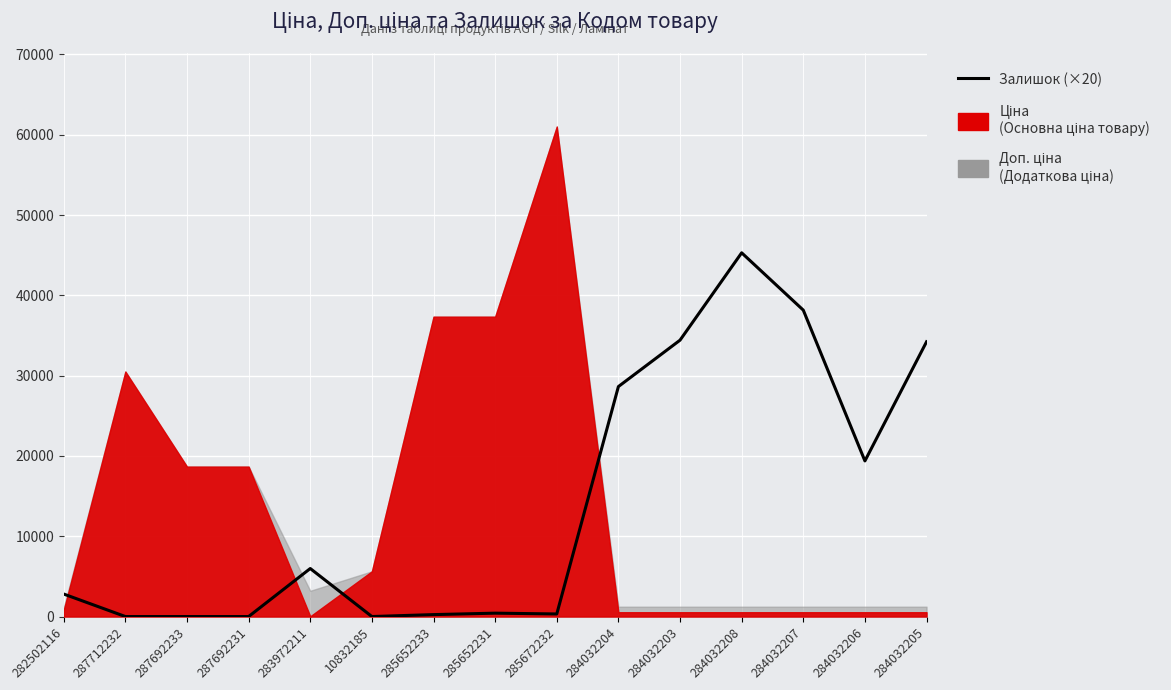

How many values are above zero?

11